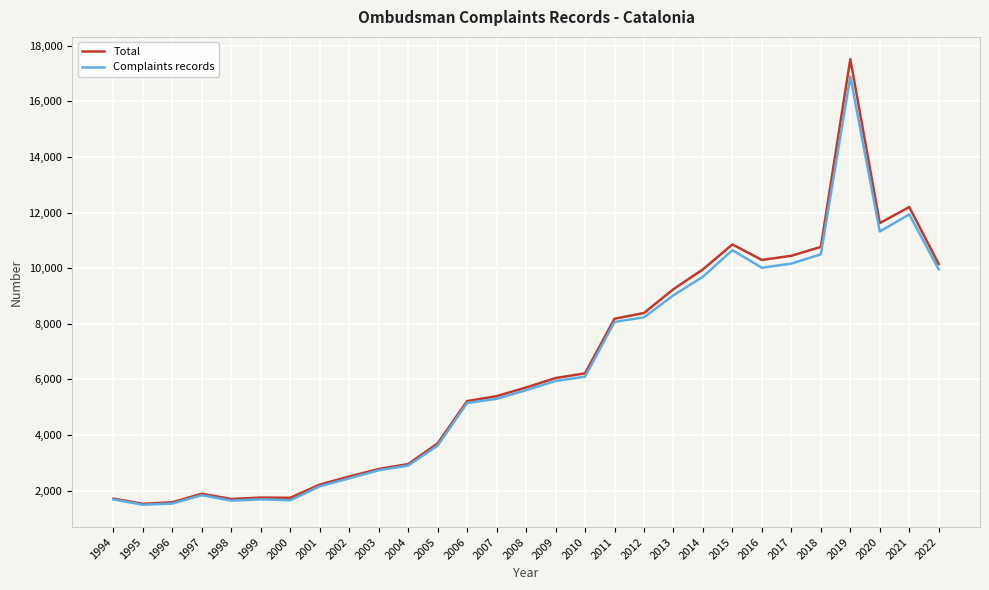

At which category is the sum across all series the highest?

2019